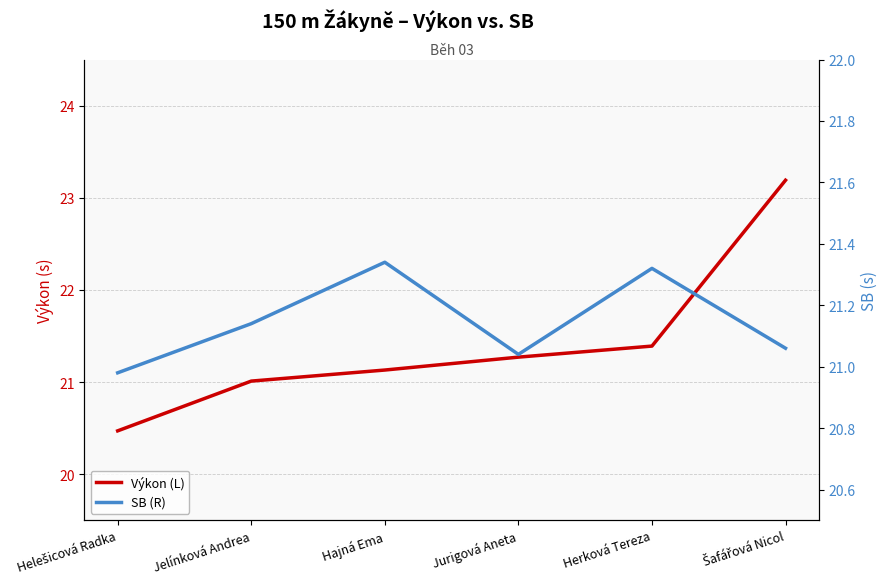

How many lines are shown in the chart?

2